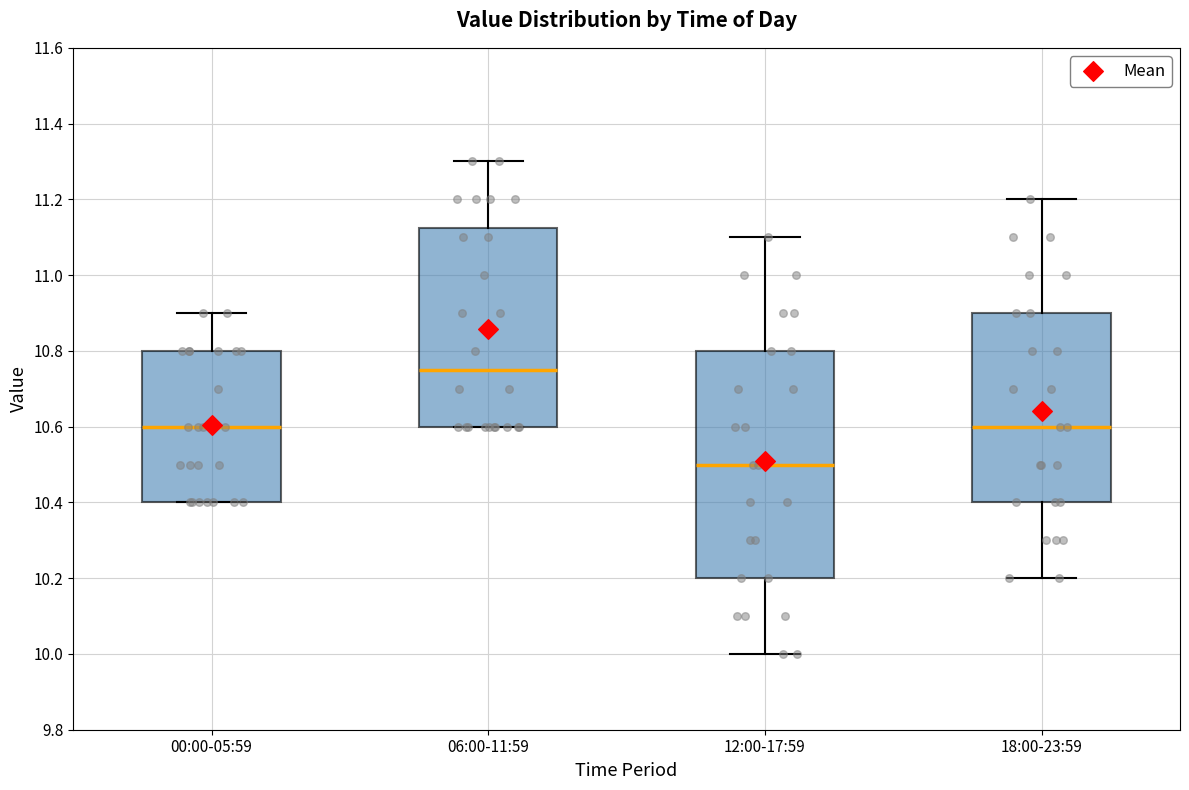

Reading left to right, transcribe this box plot: for each box, give where its median line is, the range the box spans, and where its two whiskers end, as read against the y-axis. The values are not printed on the chart, so give them approximately, as read against the axis.

00:00-05:59: median 10.60, box 10.40 to 10.80, whiskers 10.40 to 10.90
06:00-11:59: median 10.76, box 10.60 to 11.12, whiskers 10.60 to 11.30
12:00-17:59: median 10.50, box 10.20 to 10.80, whiskers 10.00 to 11.10
18:00-23:59: median 10.60, box 10.40 to 10.90, whiskers 10.20 to 11.20